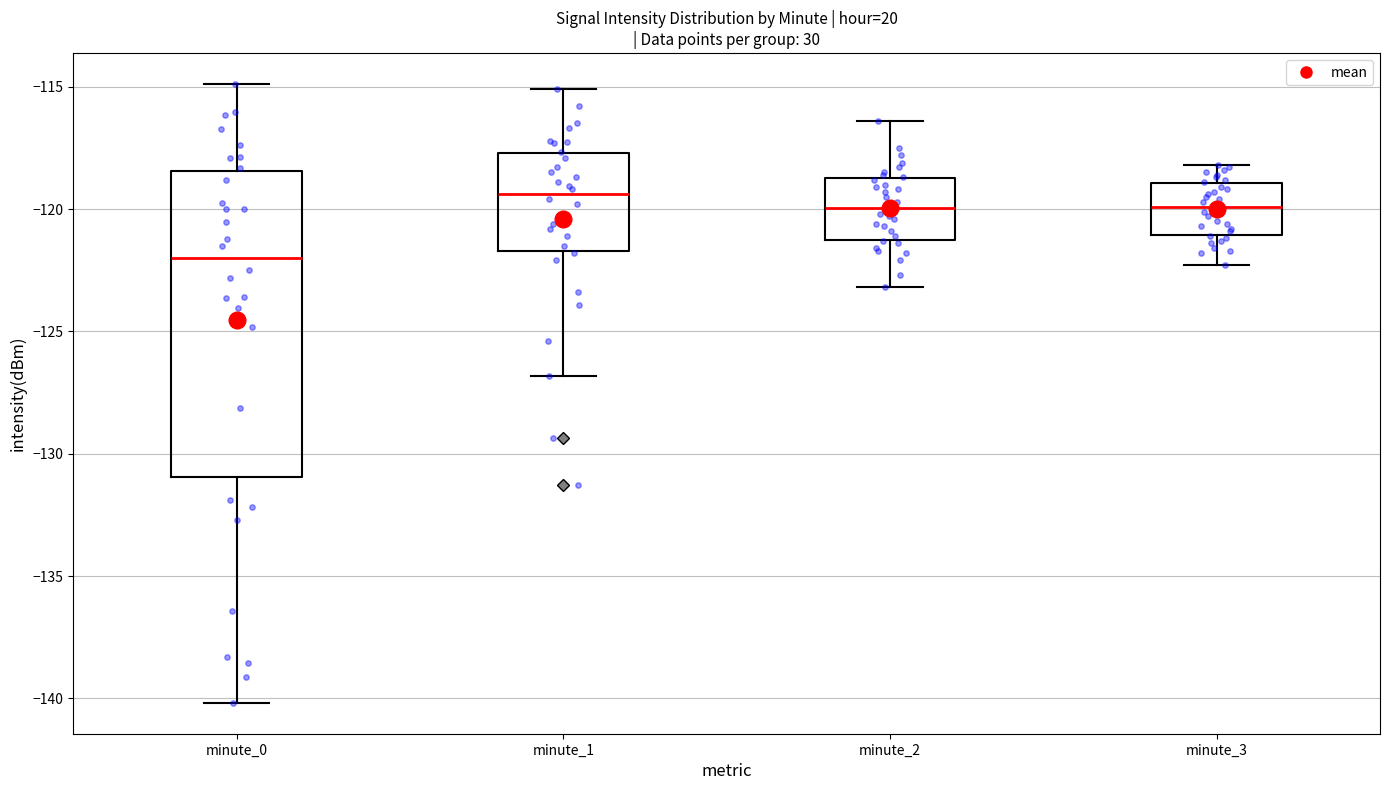

Where does the lower whisker of the box for minute_1 end on the y-axis? The values are not printed on the chart, so give them approximately, as read against the axis.

-127.0